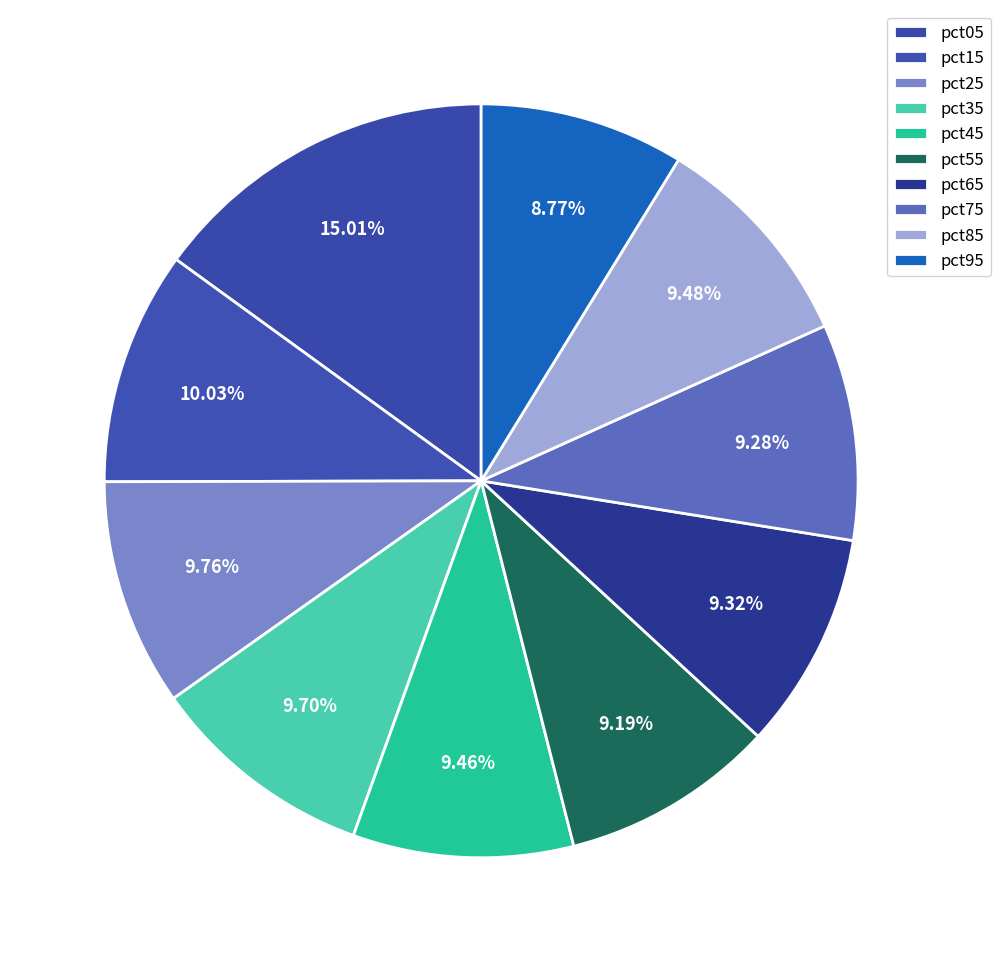

How many slices are in this pie chart?

10